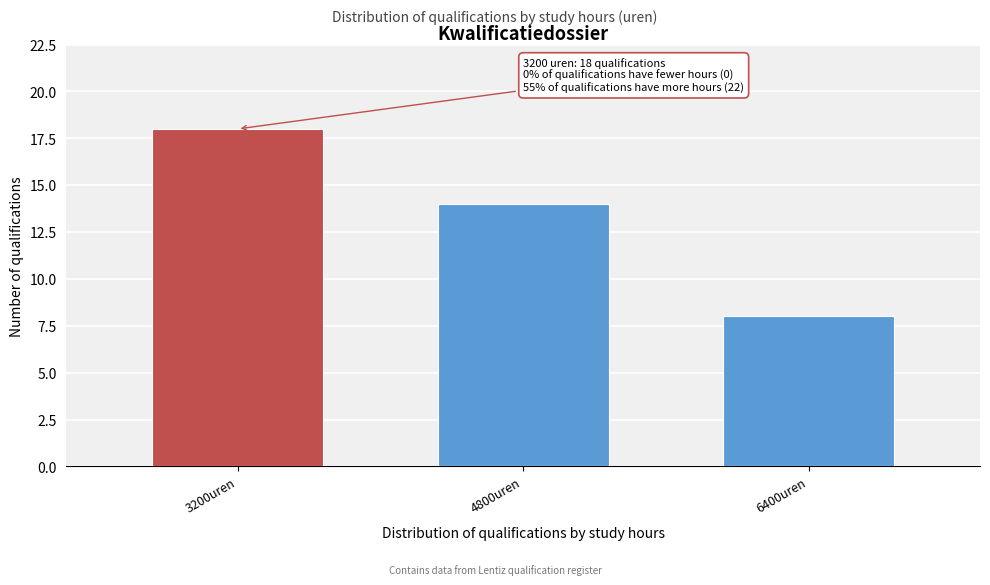

Reading right to left, extract all data points from this chart.

8	14	18